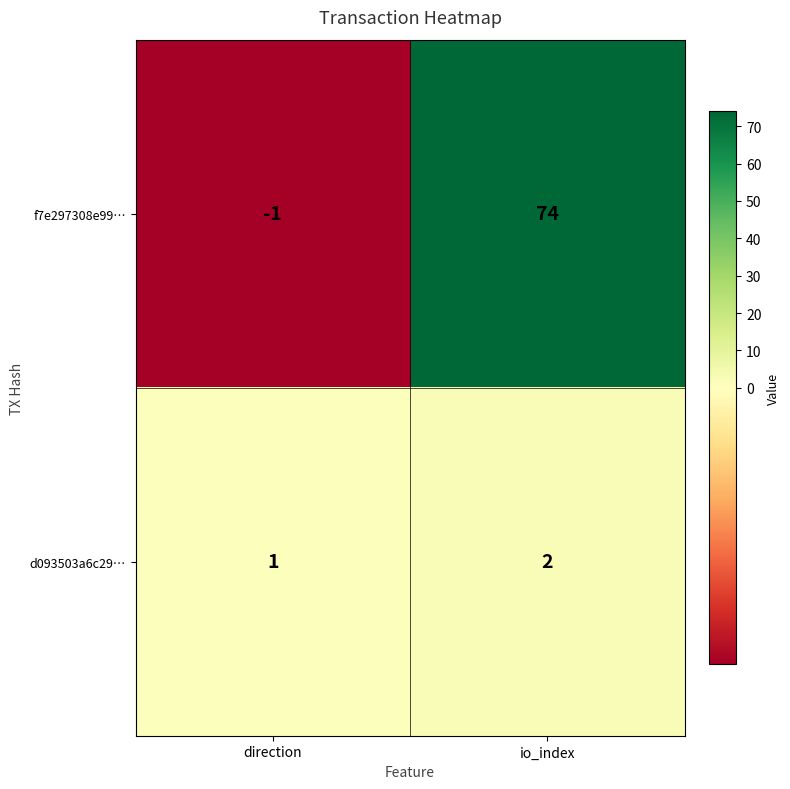

At which category is the sum across all series the highest?

io_index